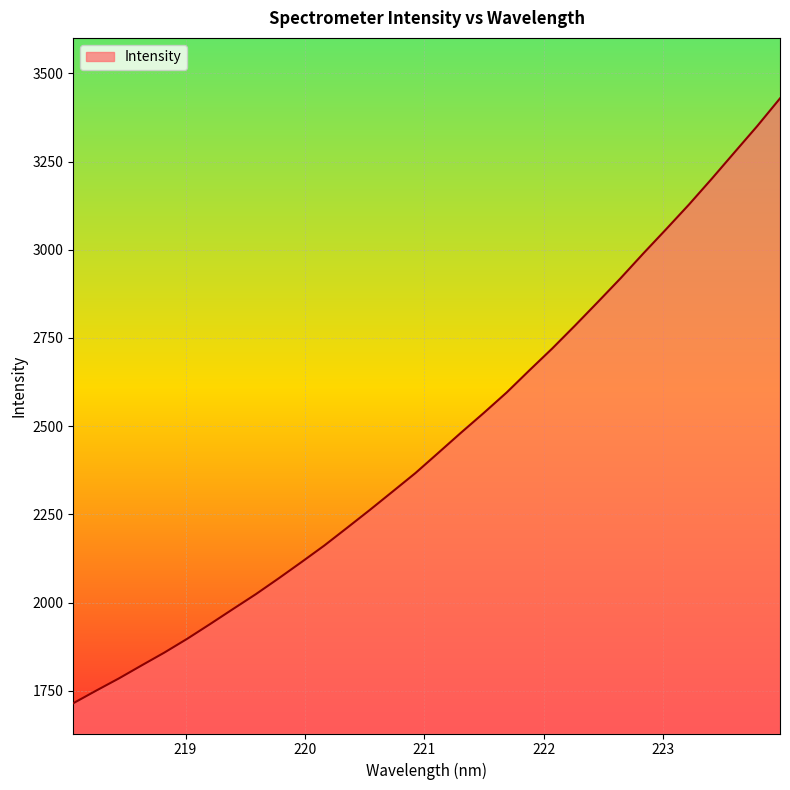

What is the minimum value shown in the chart?

1715.0